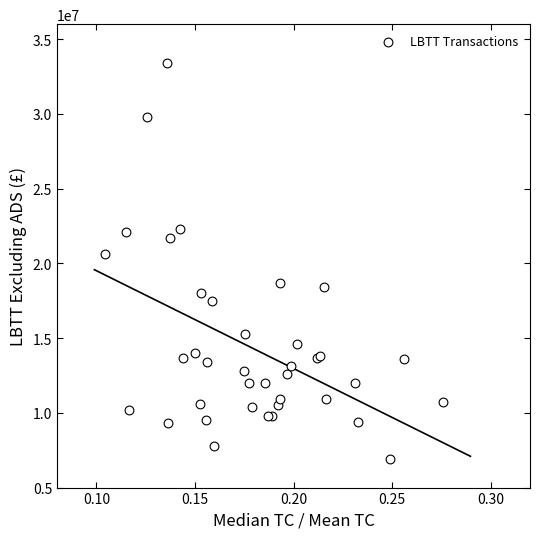

What Y value in the scatter plot is closest to 20150000?

20600000